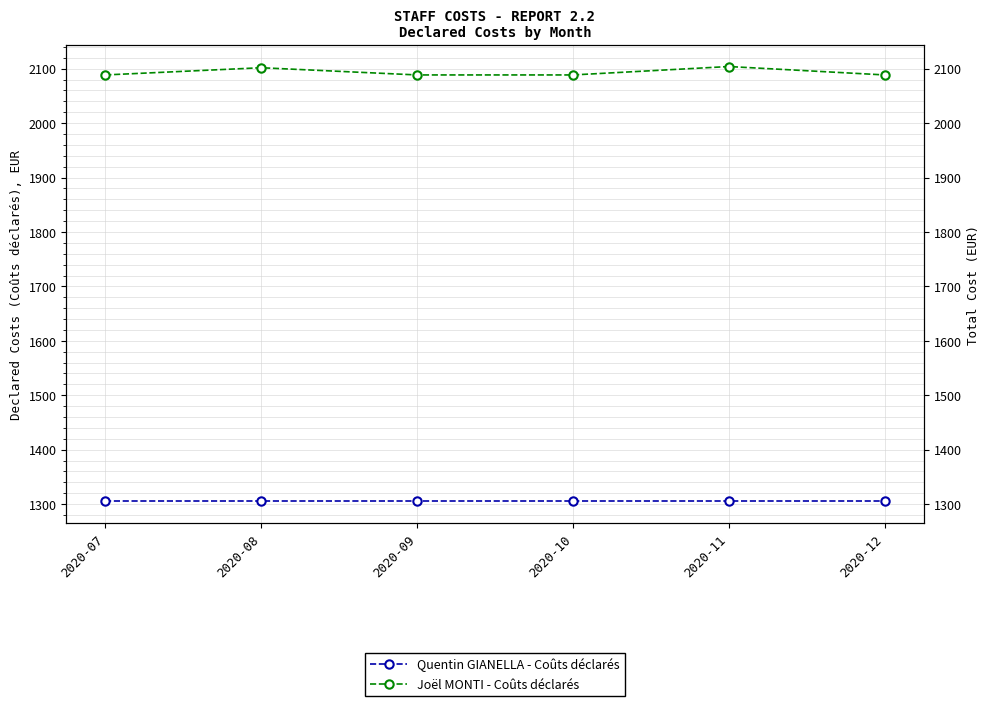

List the labels in order of Joël MONTI - Coûts déclarés value, smallest first.

2020-07, 2020-09, 2020-10, 2020-12, 2020-08, 2020-11